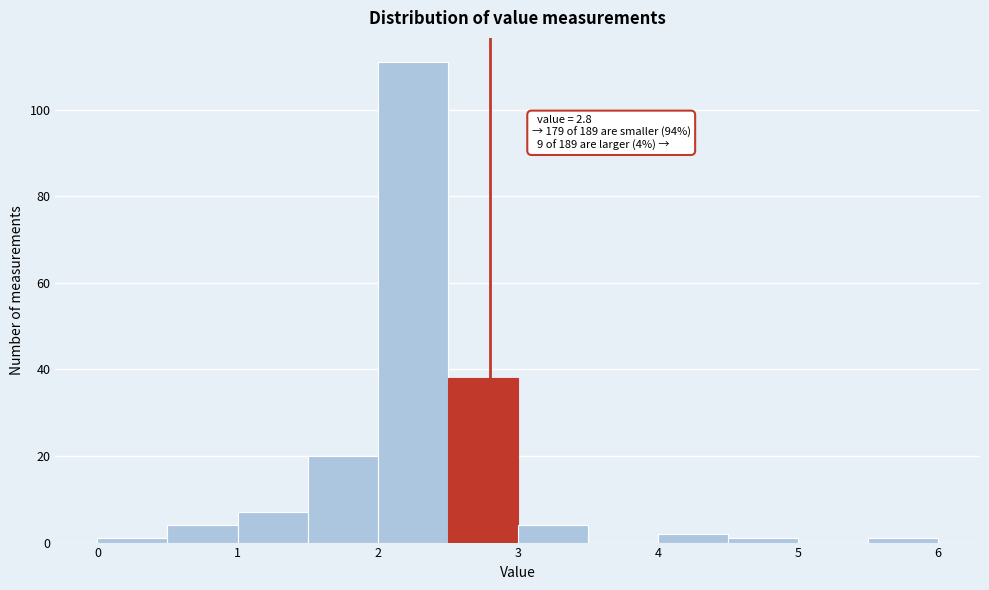

Which range on the x-axis has the tallest bar?

2.0 to 2.5